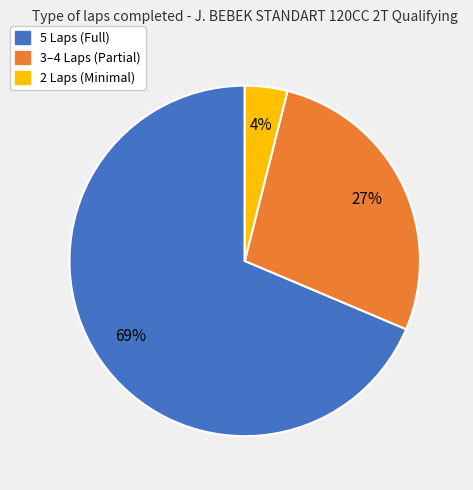

Rank the categories by value from lowest to highest.

2 Laps (Minimal), 3–4 Laps (Partial), 5 Laps (Full)